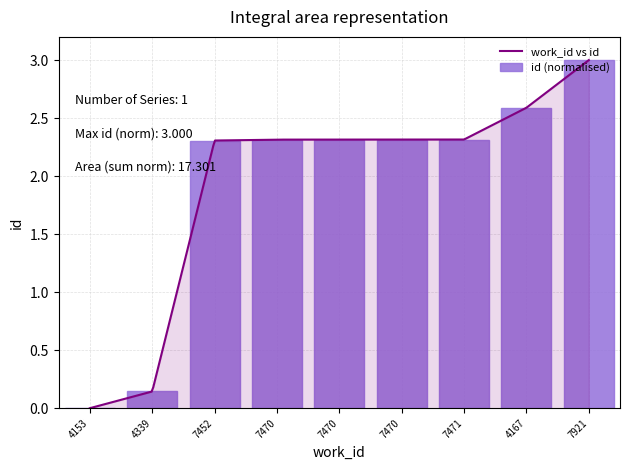

What is the sum of the values at 7471 and 7470?

4.6